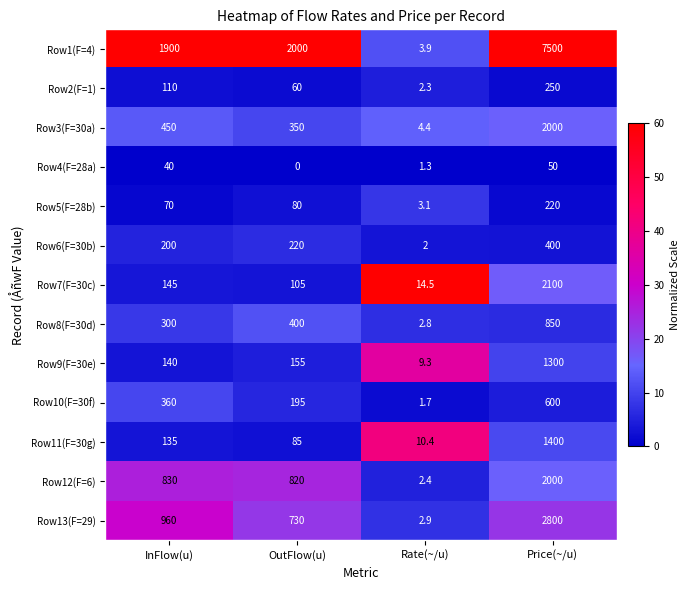

Read the Row13(F=29) value at Price(~/u).

2800.0